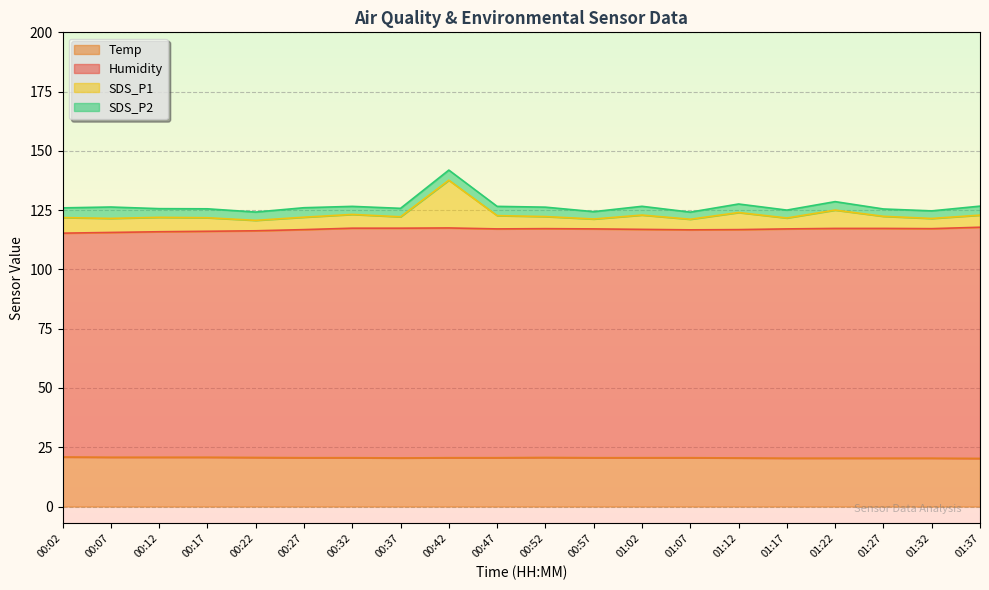

What is the label of the 1st point from the left?

00:02